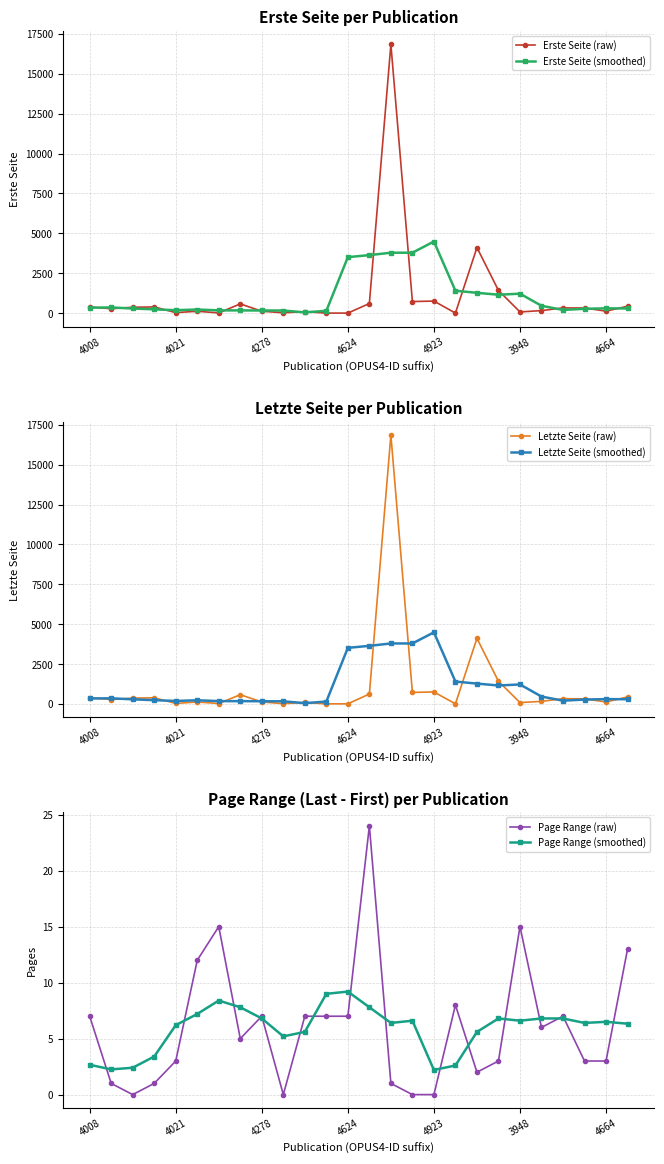

Which series has the widest spread of values?

Erste Seite (raw)